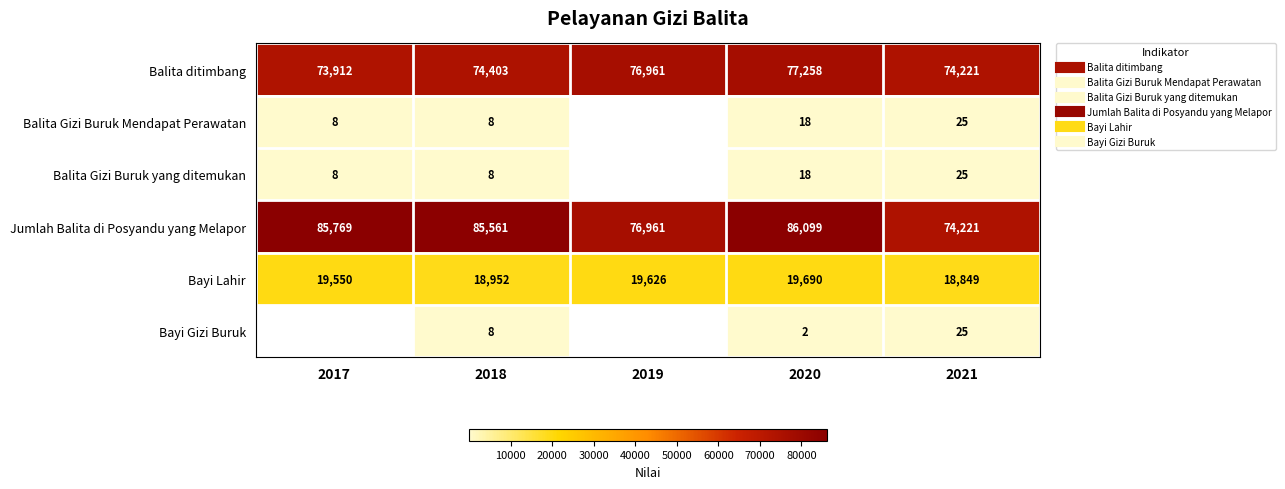

Rank the categories by Balita Gizi Buruk yang ditemukan value from highest to lowest.

2021, 2020, 2017, 2018, 2019